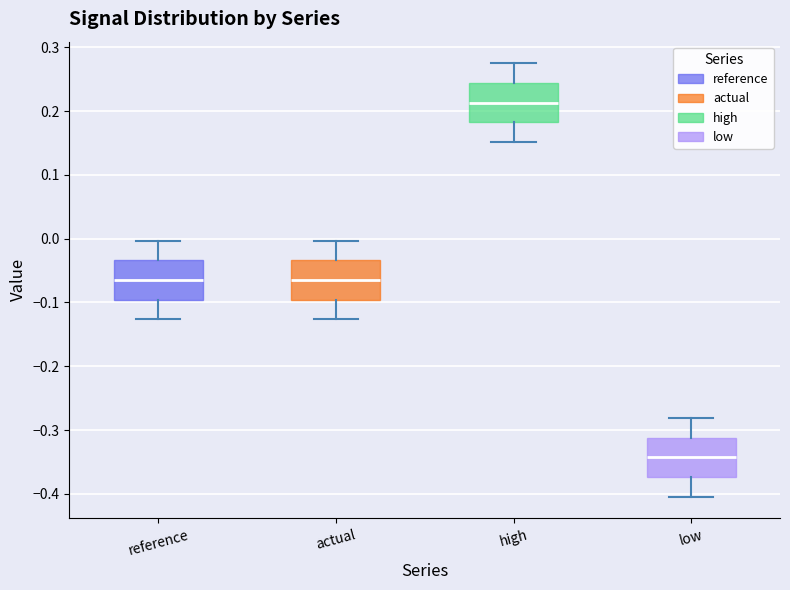

Where is the upper edge of the box for high on the y-axis? The values are not printed on the chart, so give them approximately, as read against the axis.

0.24